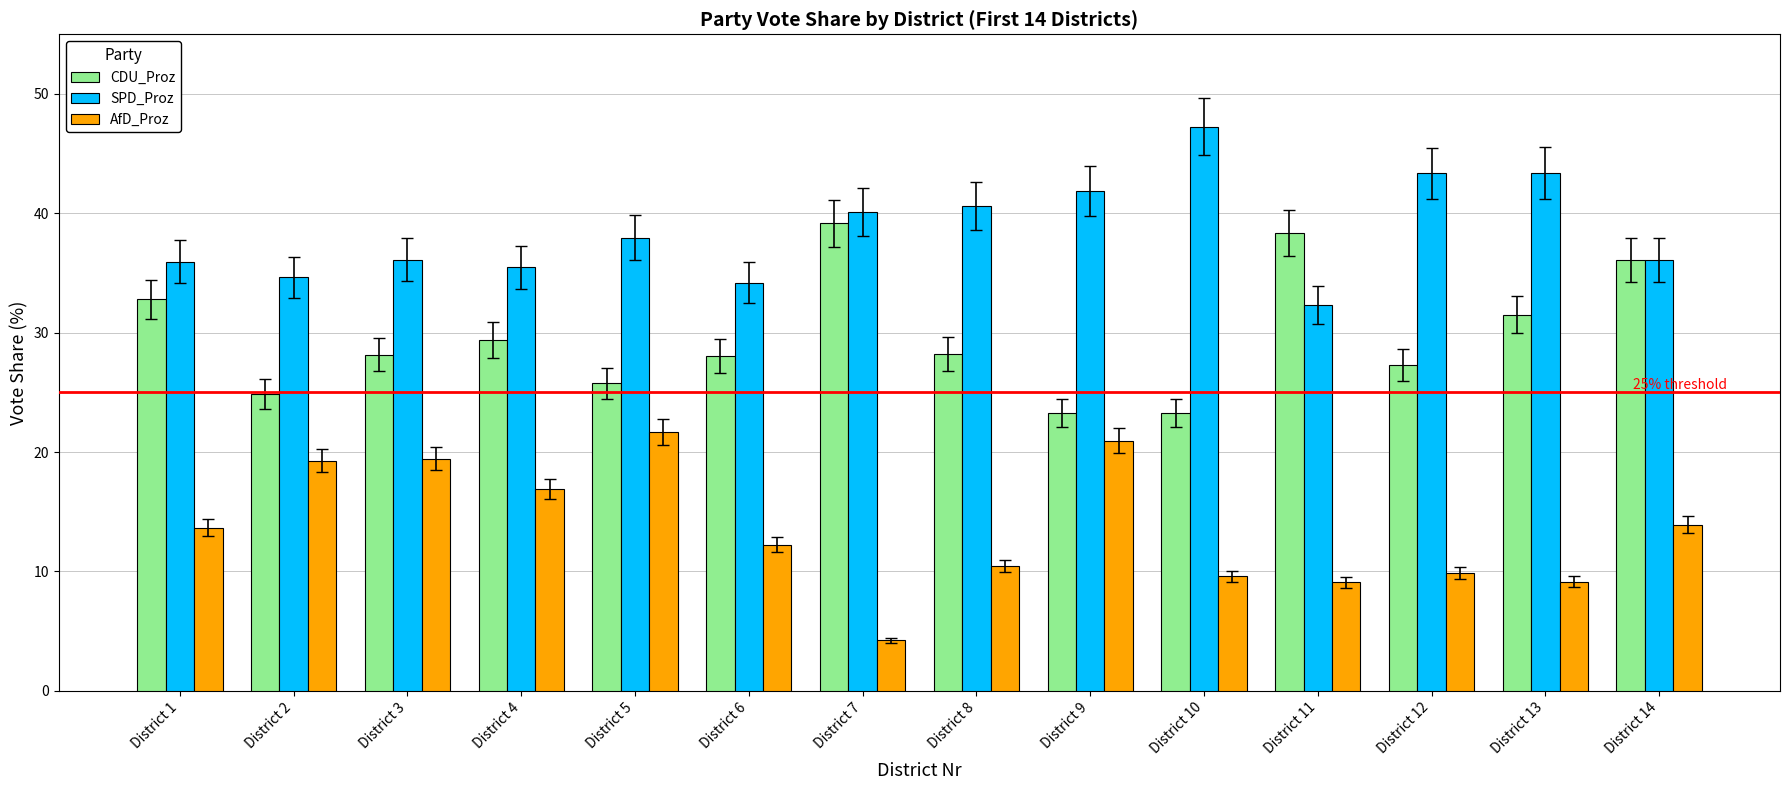

What is the value of the CDU_Proz bar at the 8th from the left?

28.2